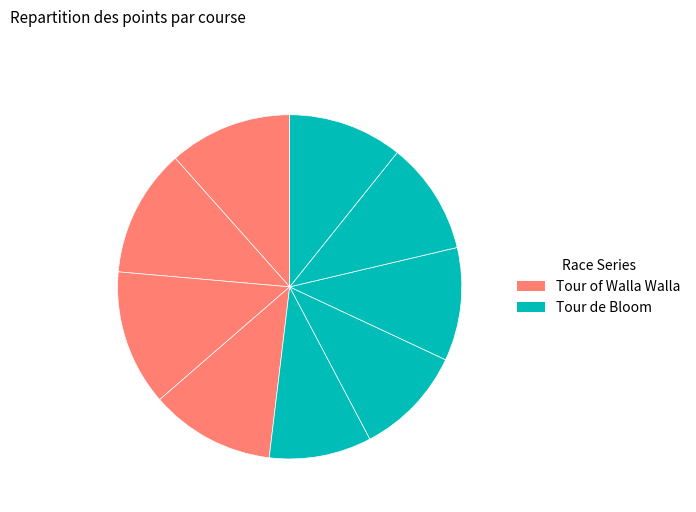

How many segments does this pie chart have?

9